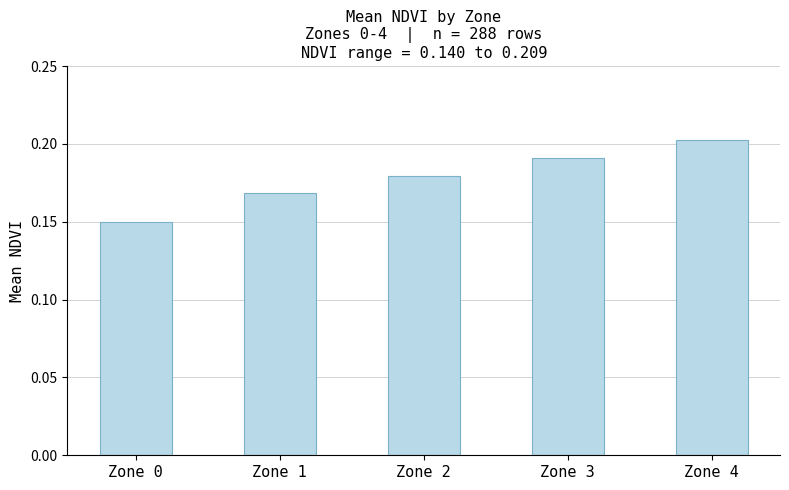

How many series are shown in this chart?

1